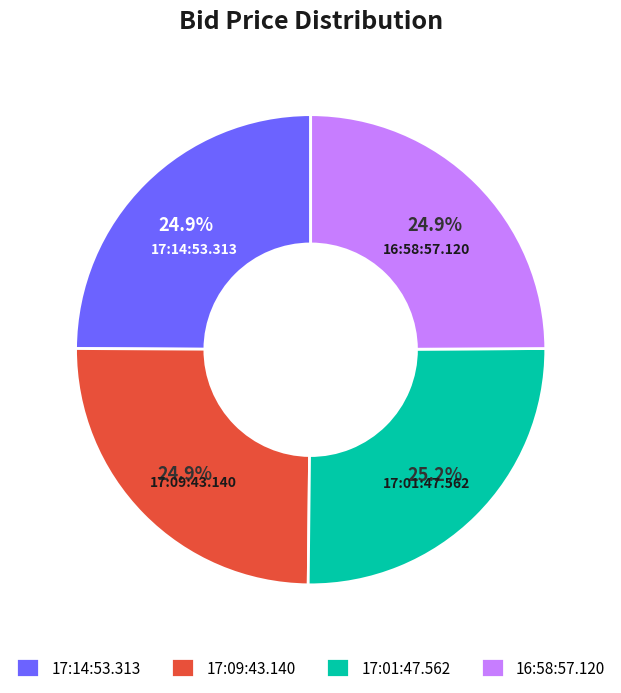

How much of the chart is everything except 17:01:47.562?

74.8%